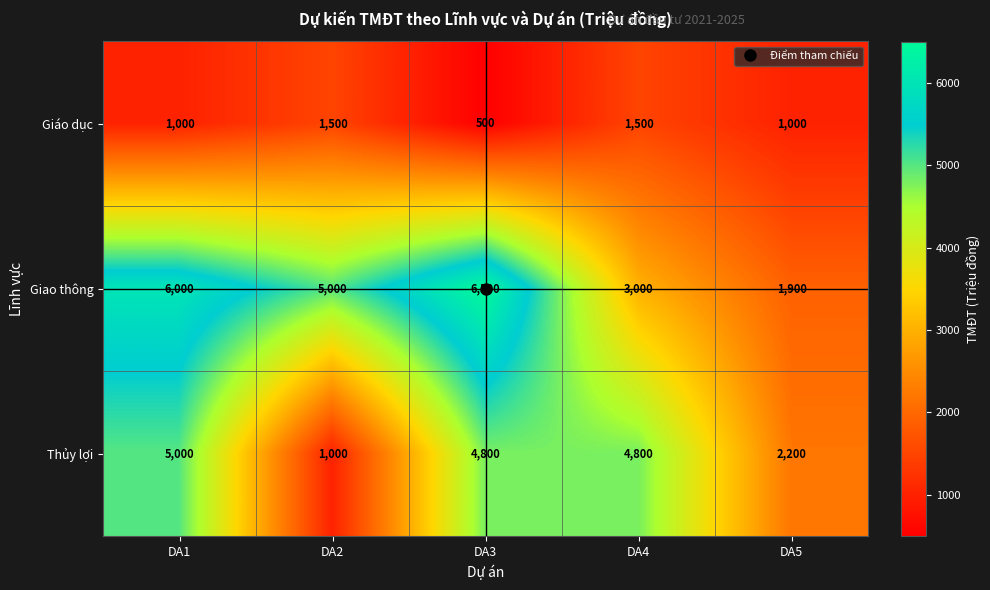

At which label does Thủy lợi first exceed 4800?

DA1